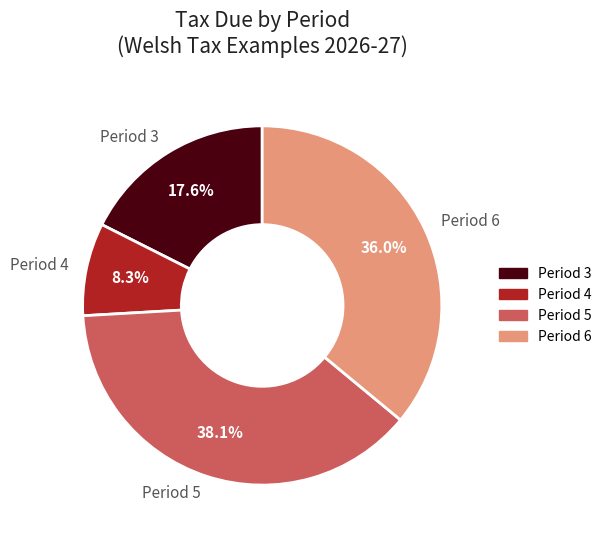

Rank the categories by value from lowest to highest.

Period 4, Period 3, Period 6, Period 5